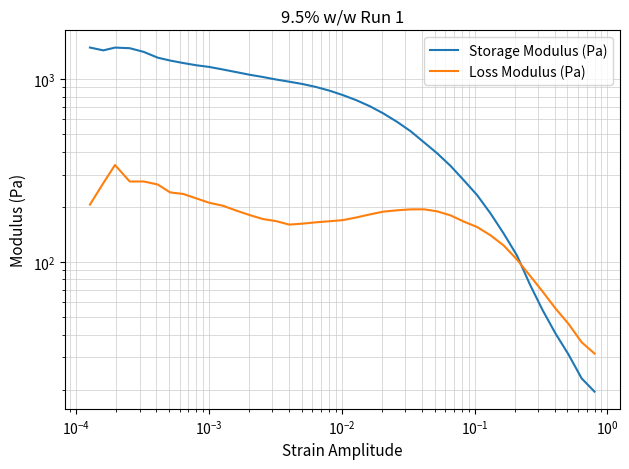

List the series in order of their peak value, lowest first.

Loss Modulus (Pa), Storage Modulus (Pa)